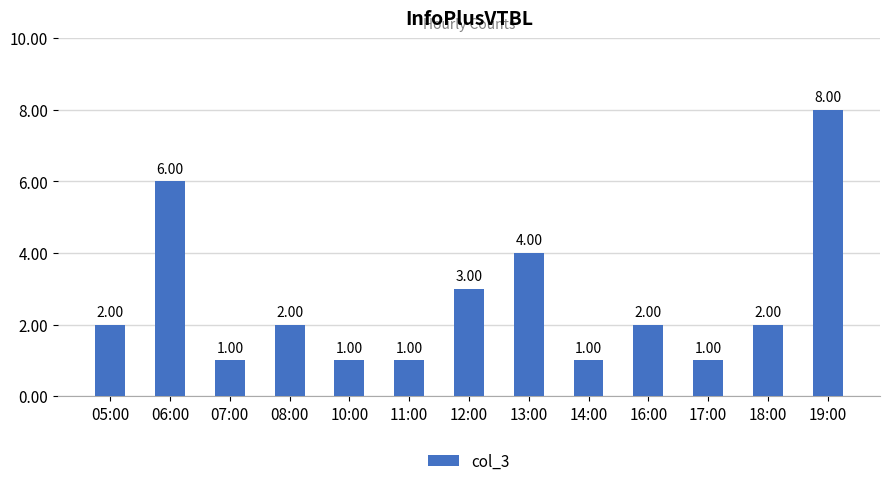

What is the sum of the values at 17:00 and 10:00?

2